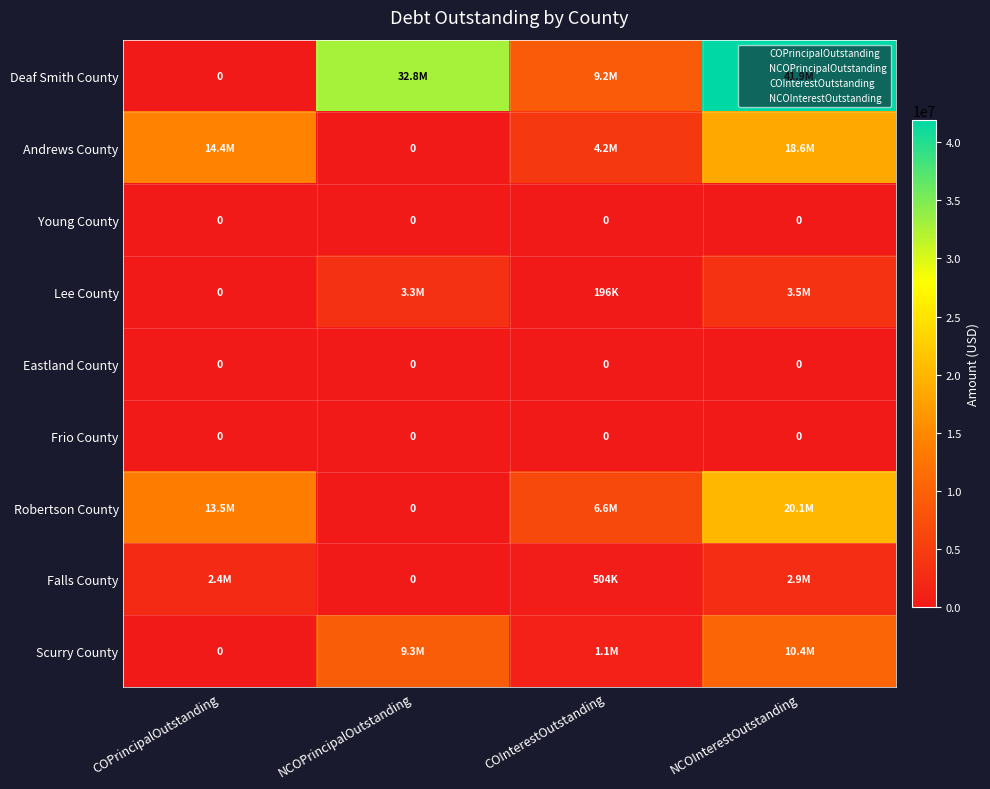

At which label does Lee County reach its peak?

NCOInterestOutstanding